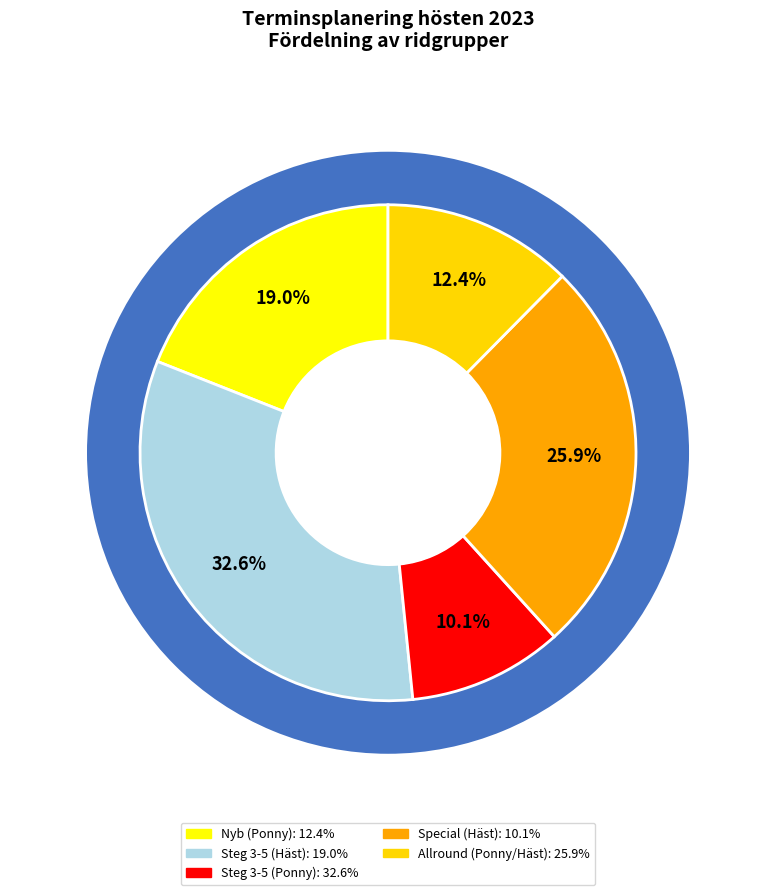

Does any single category account for the majority?

No